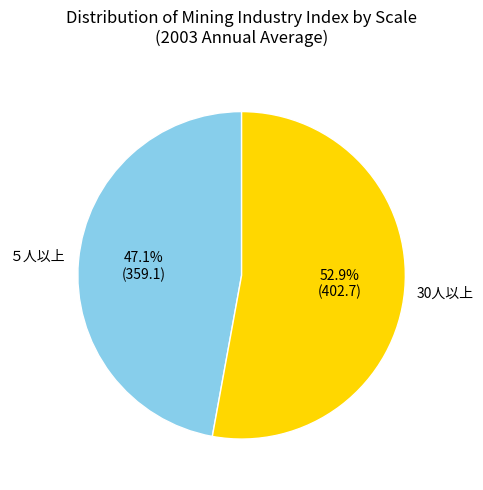

Which slice is the smallest?

５人以上